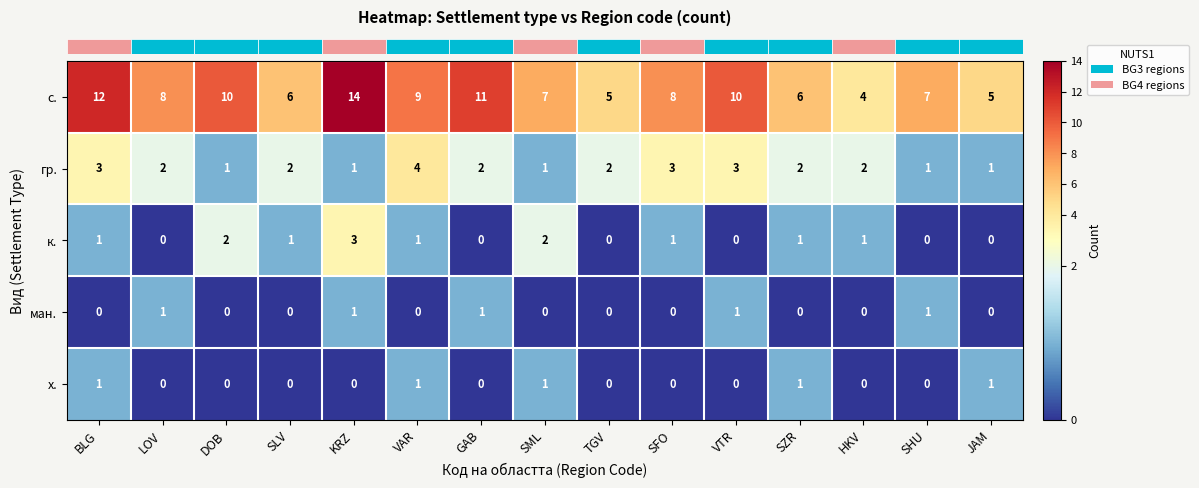

What is the sum of all с. values?

122